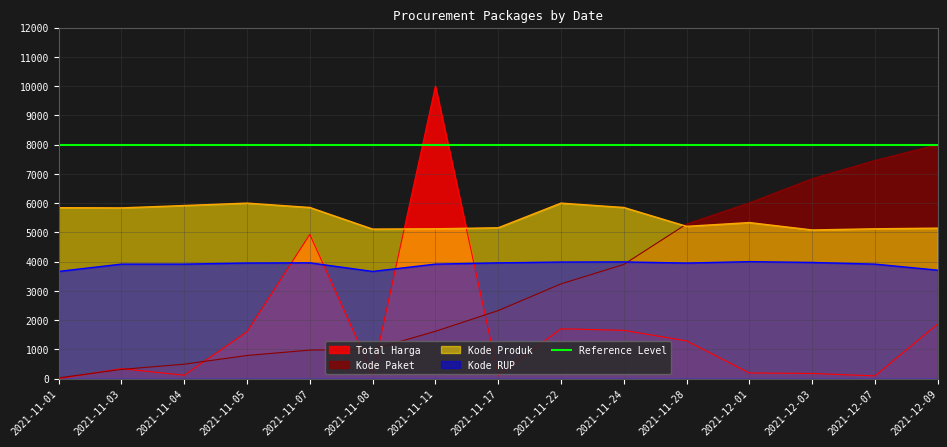

List the series in order of their overall mean, lowest first.

Total Harga, Kode Paket, Kode RUP, Kode Produk